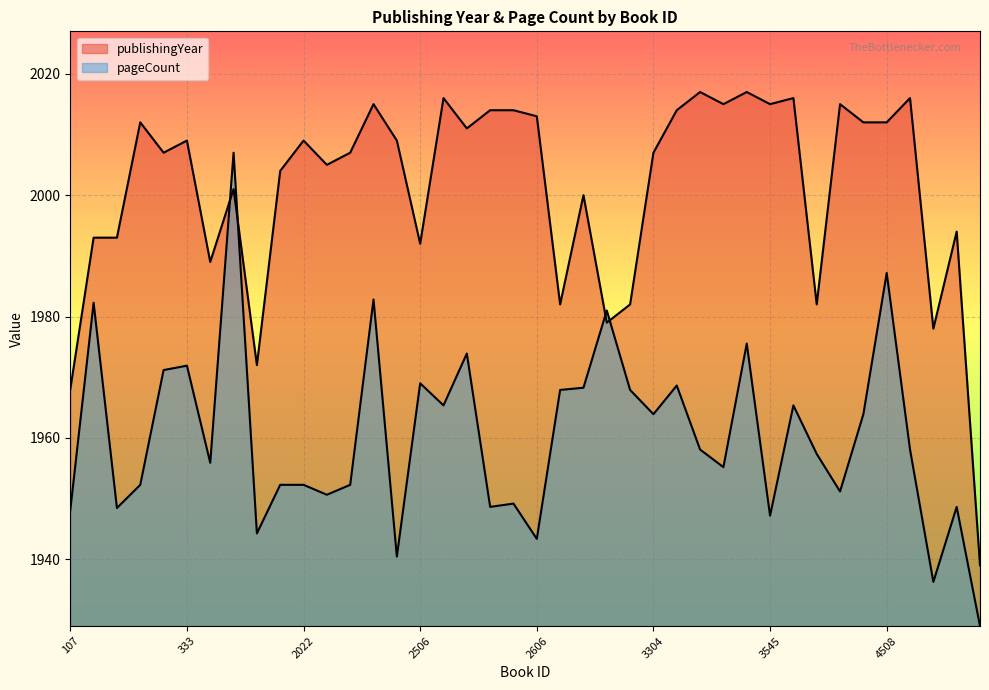

Rank the categories by pageCount value from lowest to highest.

6017, 5283, 2474, 2606, 1313, 3545, 107, 151, 2604, 5725, 2605, 2023, 4369, 278, 1716, 2022, 2024, 3612, 460, 4170, 3547, 4688, 3304, 4435, 2534, 3680, 2679, 3163, 2744, 3575, 2506, 332, 333, 2580, 3576, 2804, 150, 2138, 4508, 742